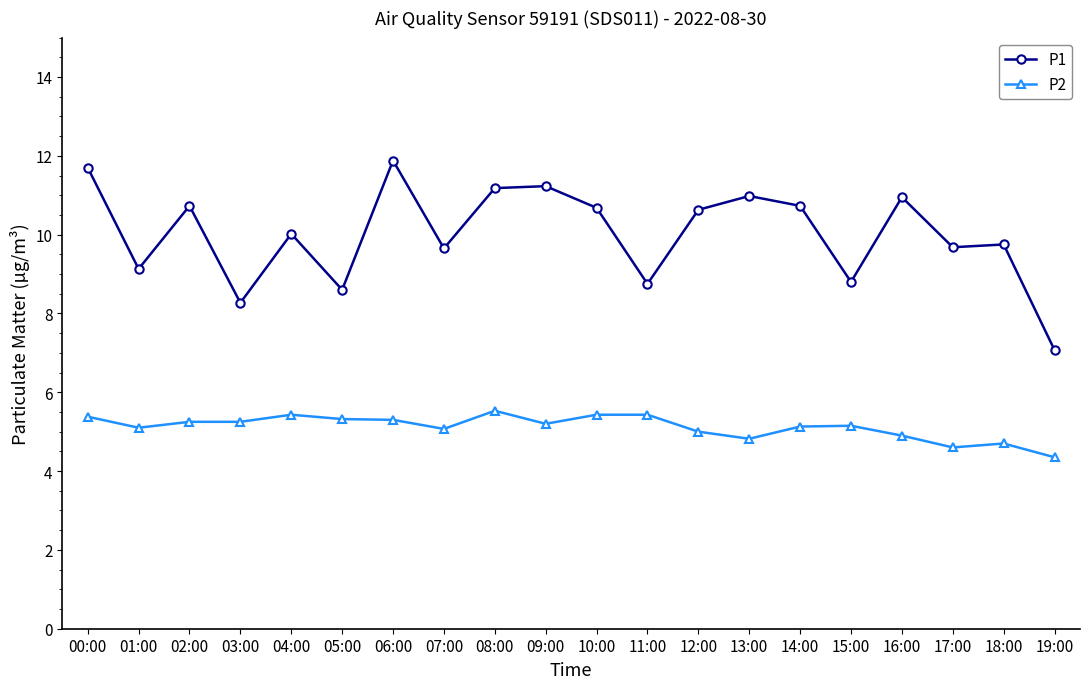

Where is the first local minimum for P1?

01:00